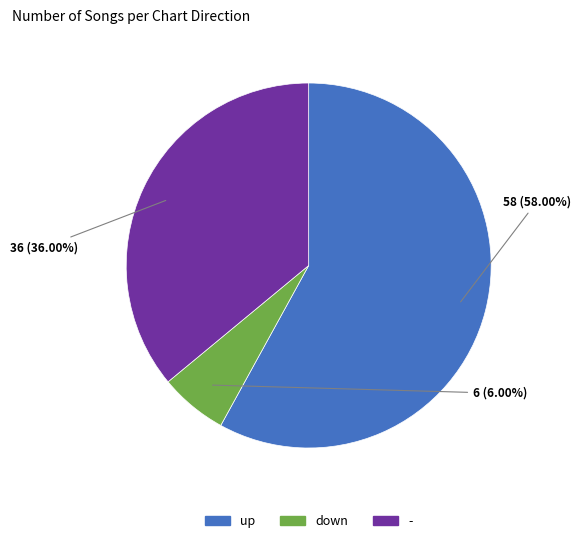

Between - and down, which is larger?

-